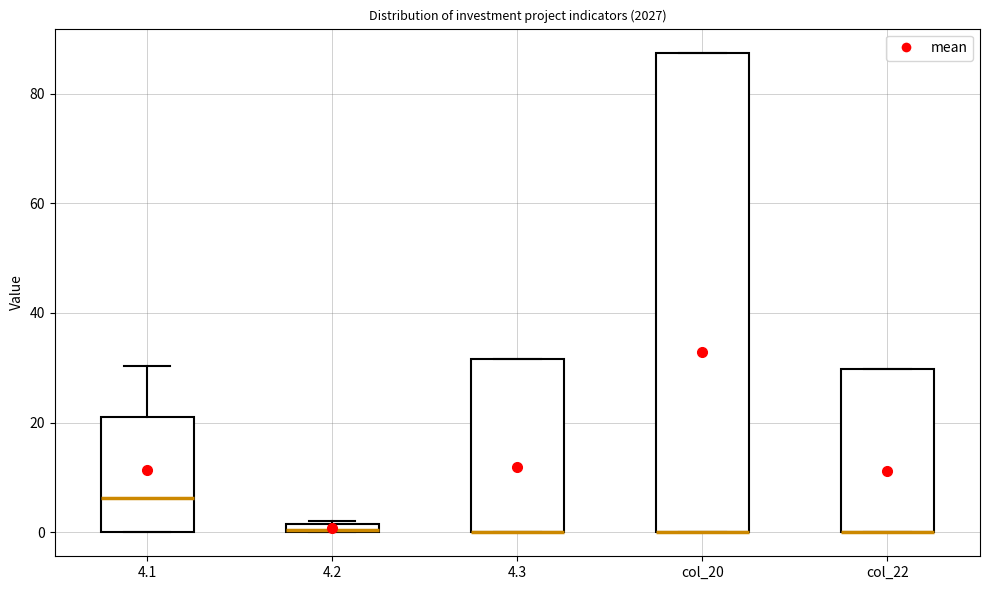

Comparing the boxes themselves (not the whiskers), which one is the tallest?

col_20